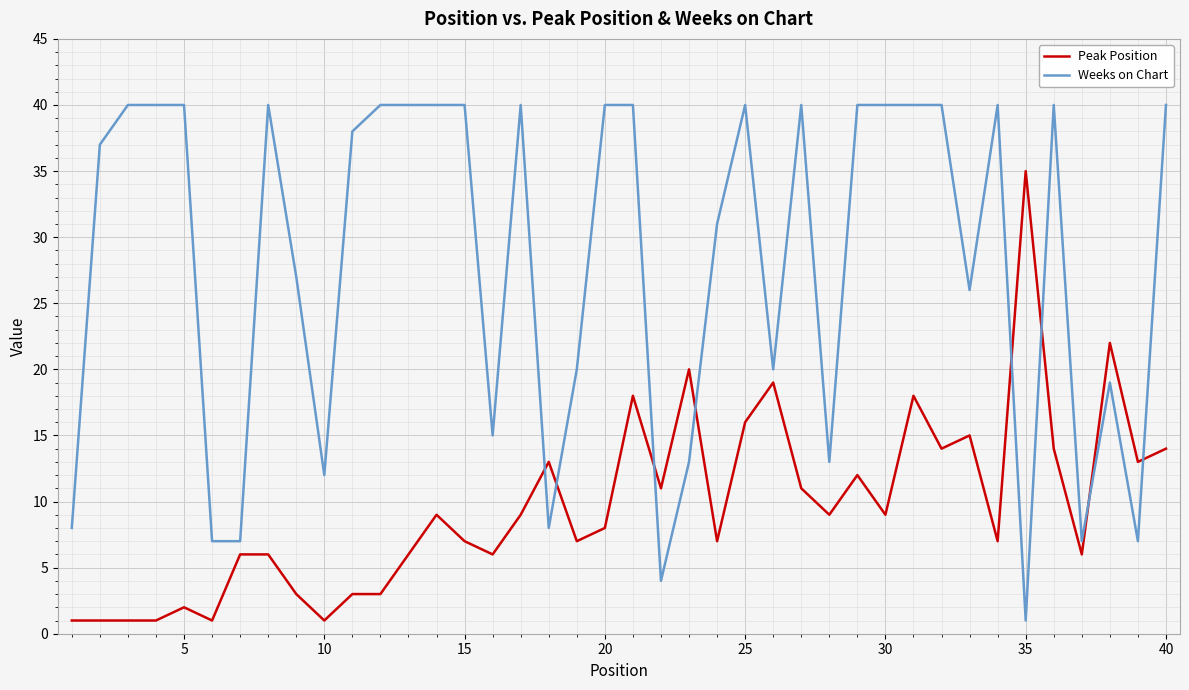

What is the maximum value shown in the chart?

40